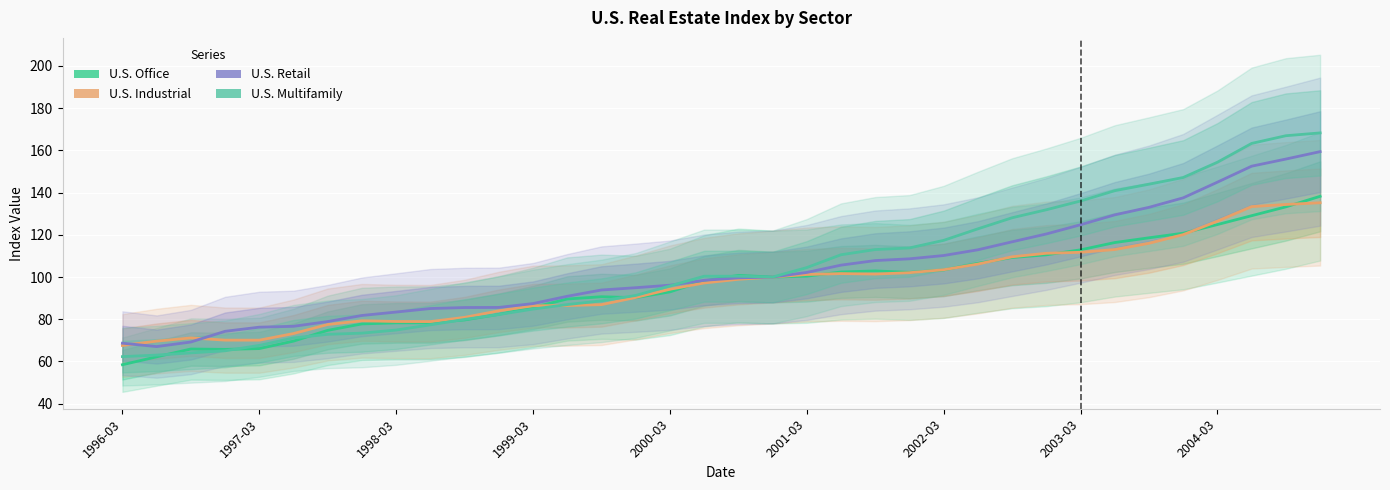

How many data points in U.S. Office are less than 100?

18